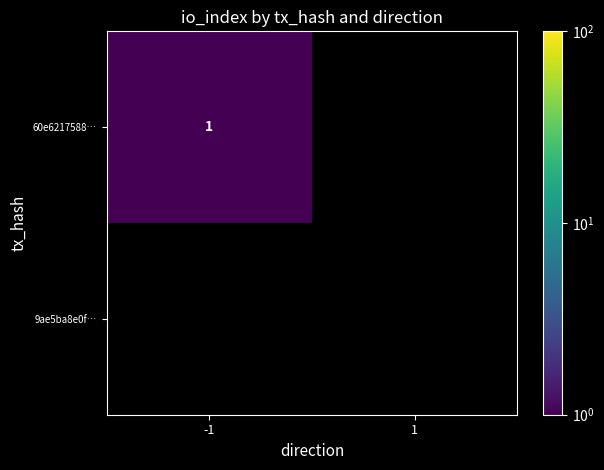

What is the maximum value for 60e6217588…?

1